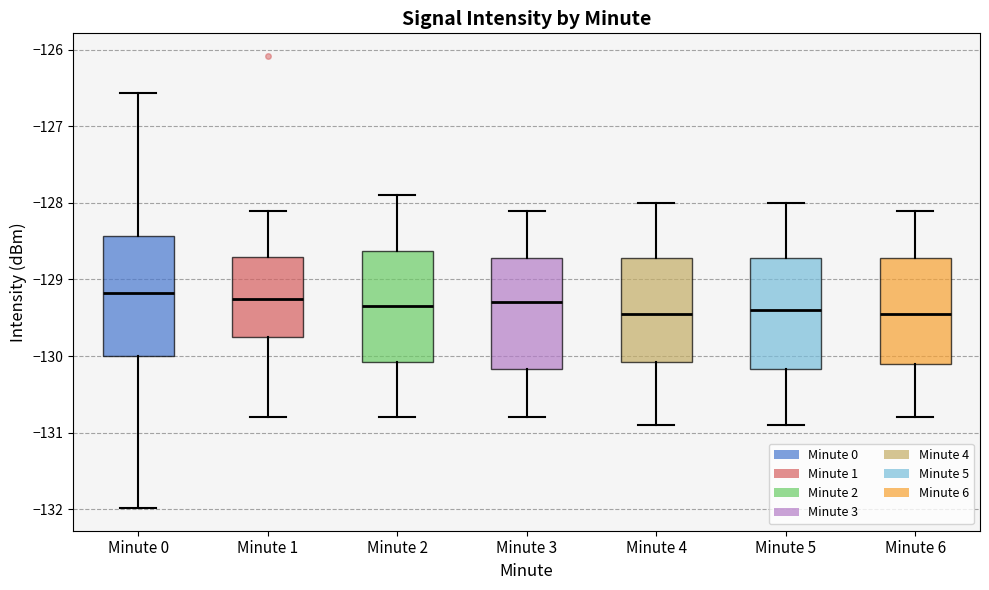

Where is the upper edge of the box for Minute 0 on the y-axis? The values are not printed on the chart, so give them approximately, as read against the axis.

-128.4